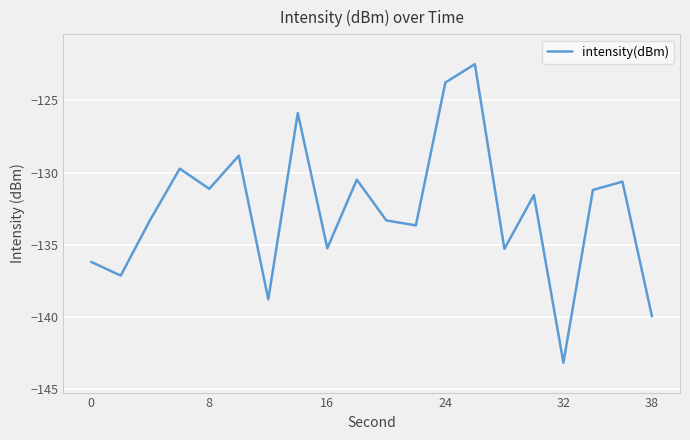

What is the average value?

-132.6